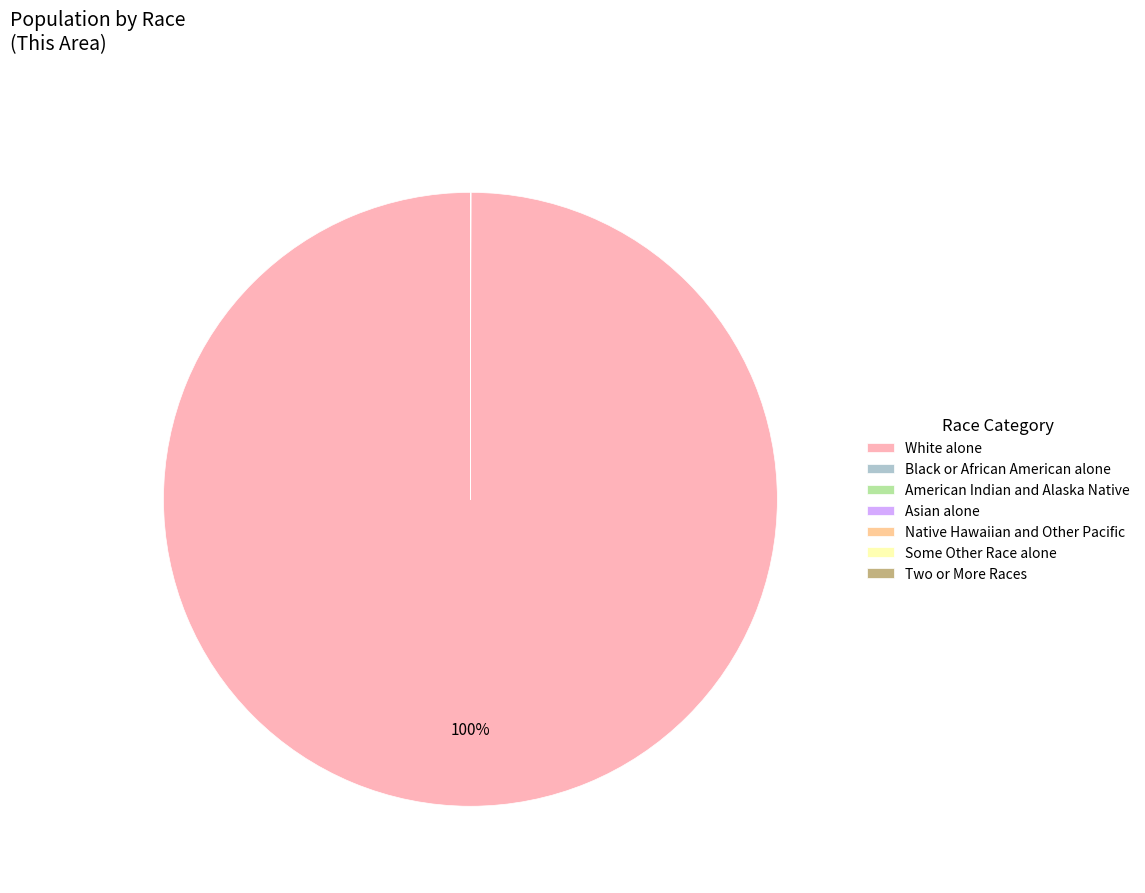

To the nearest percent, what is the average slice percentage?

14%